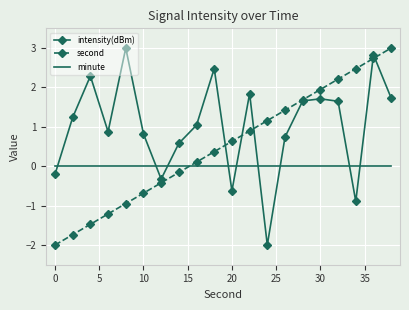

What is the maximum value shown in the chart?

3.0